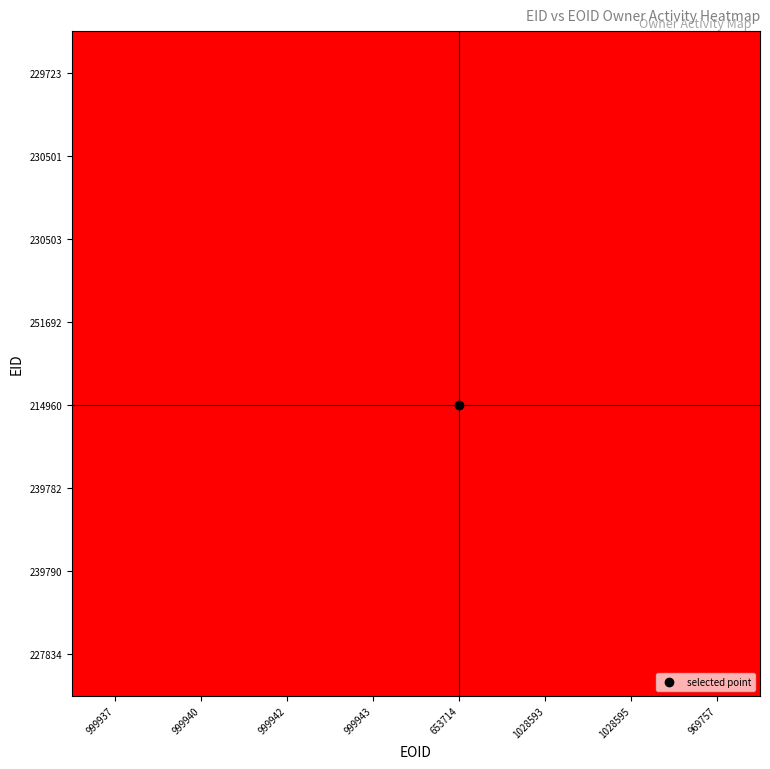

Which label corresponds to the smallest value in the chart?

1028595